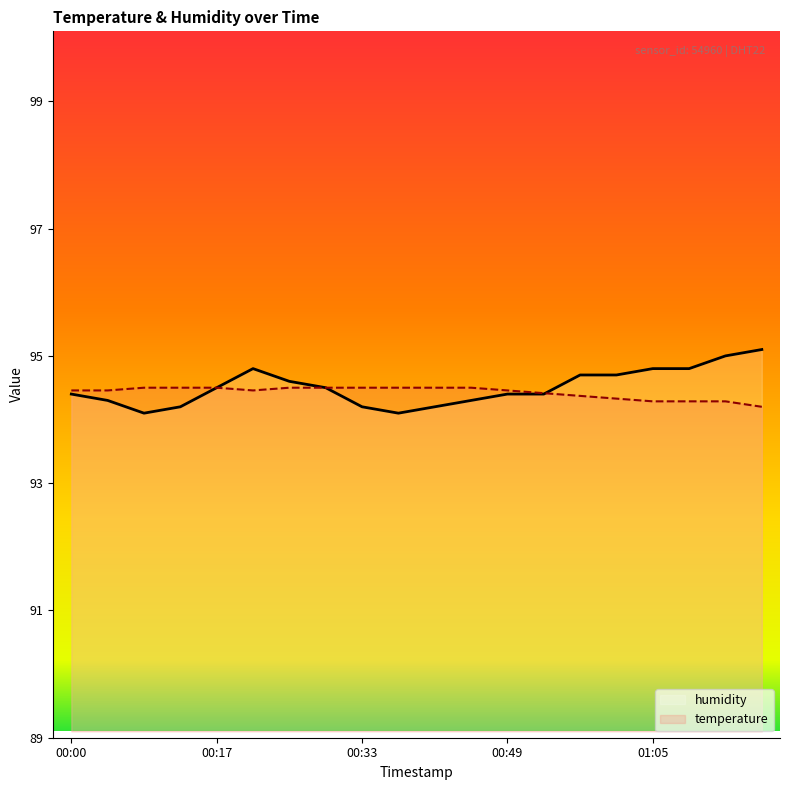

What is the spread (max minus min) of values at 19?

0.9